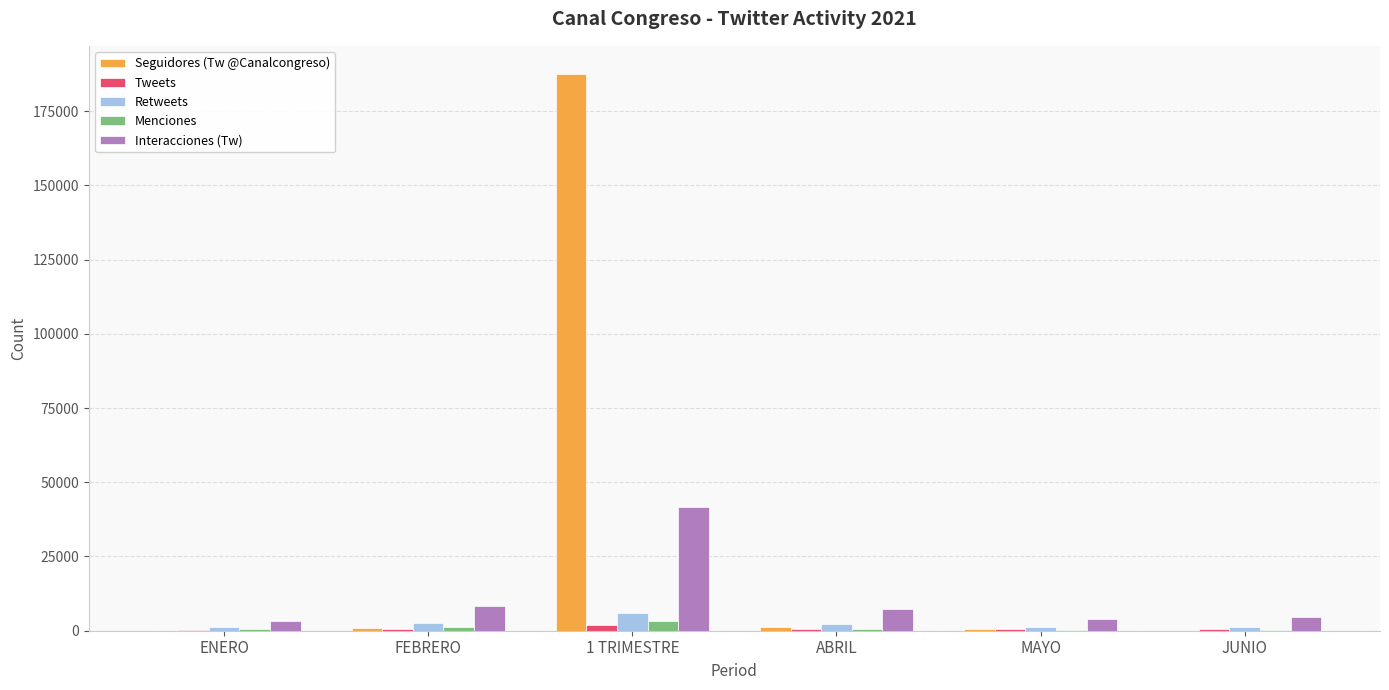

Are the bars horizontal?

No